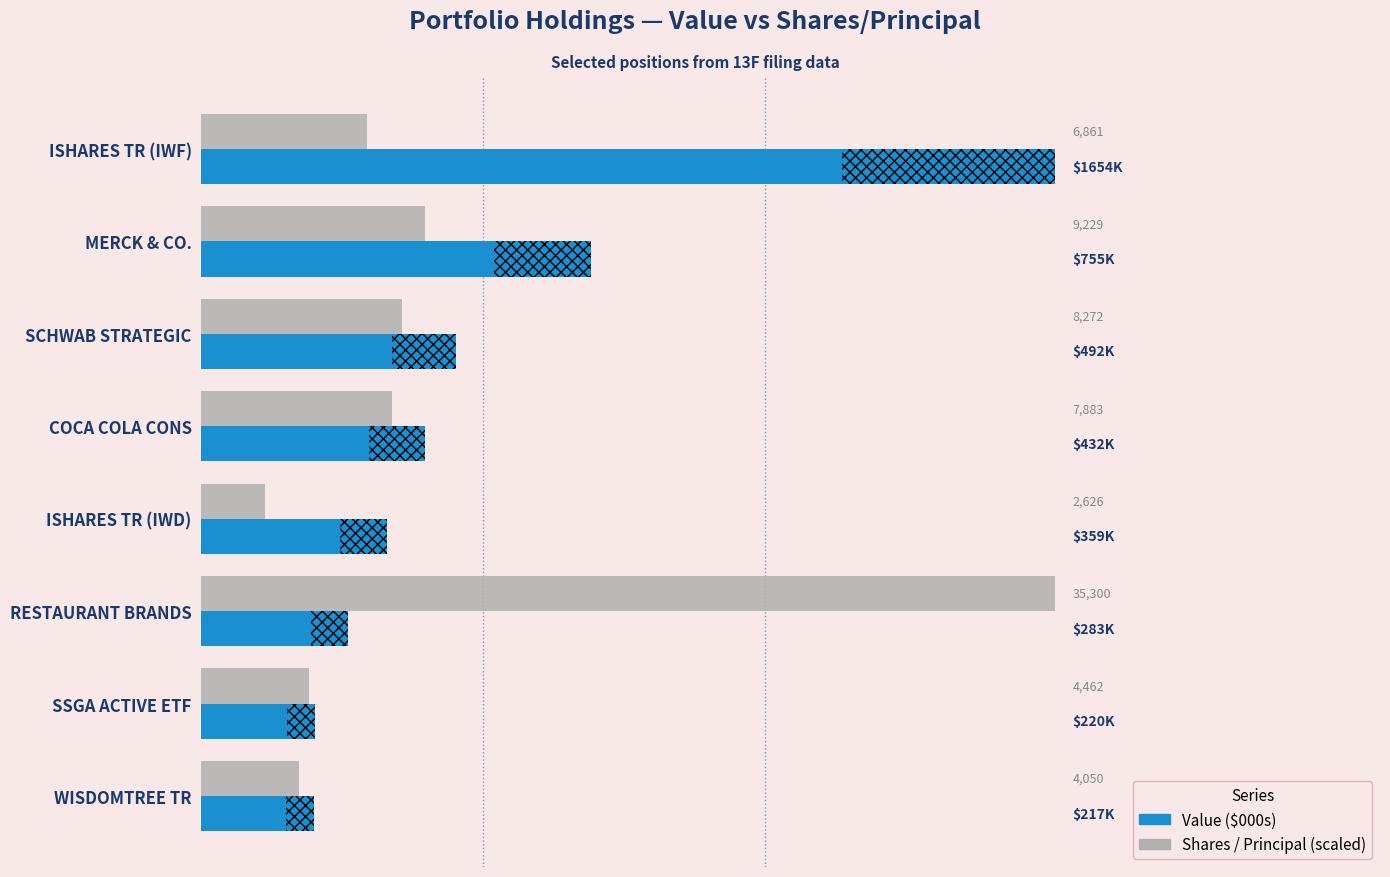

List the series in order of their peak value, lowest first.

Value ($000s), Shares / Principal (scaled)